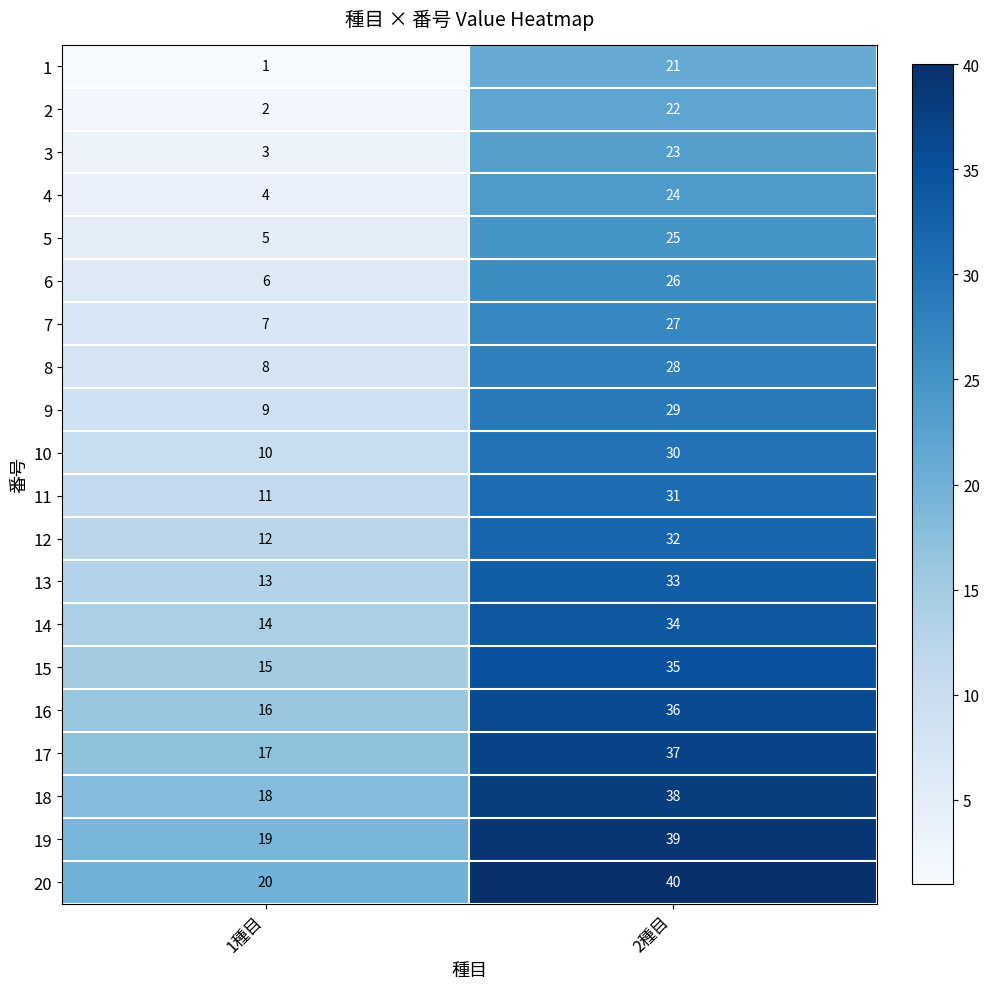

What is the spread (max minus min) of values at 1種目?

19